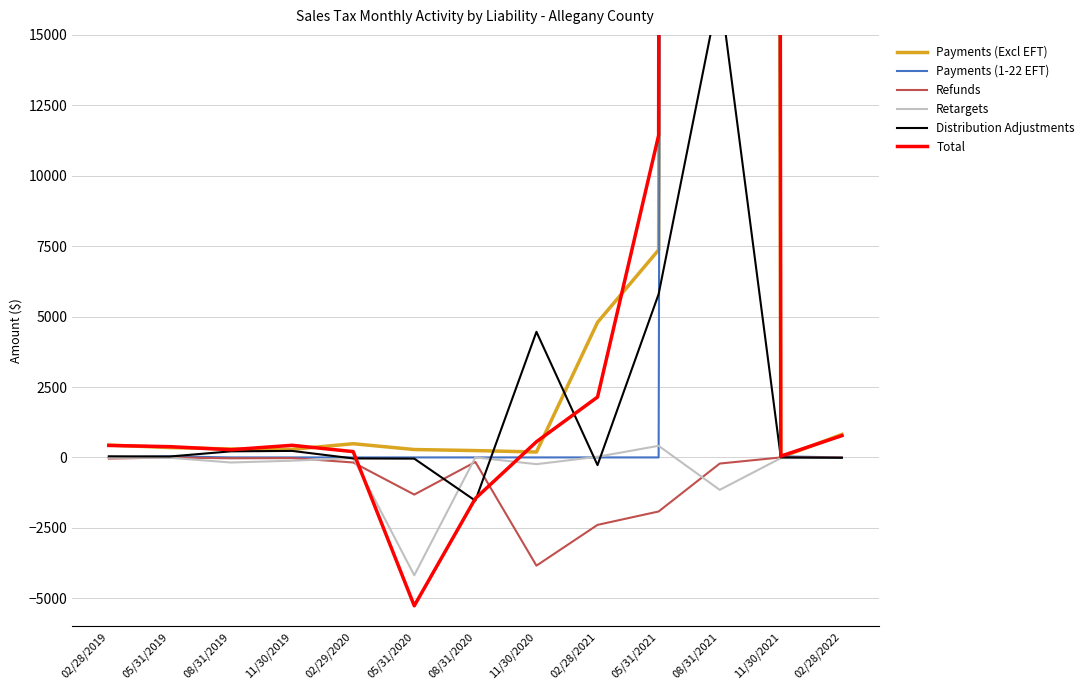

What is the total value across all series at 05/31/2019?

788.1